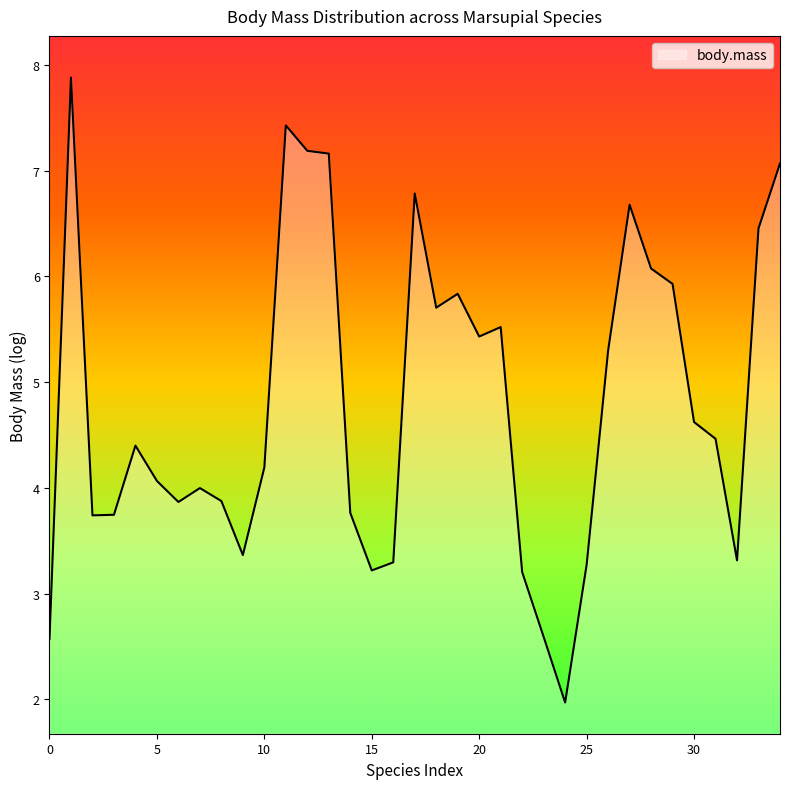

What is the smallest value displayed?

2.0